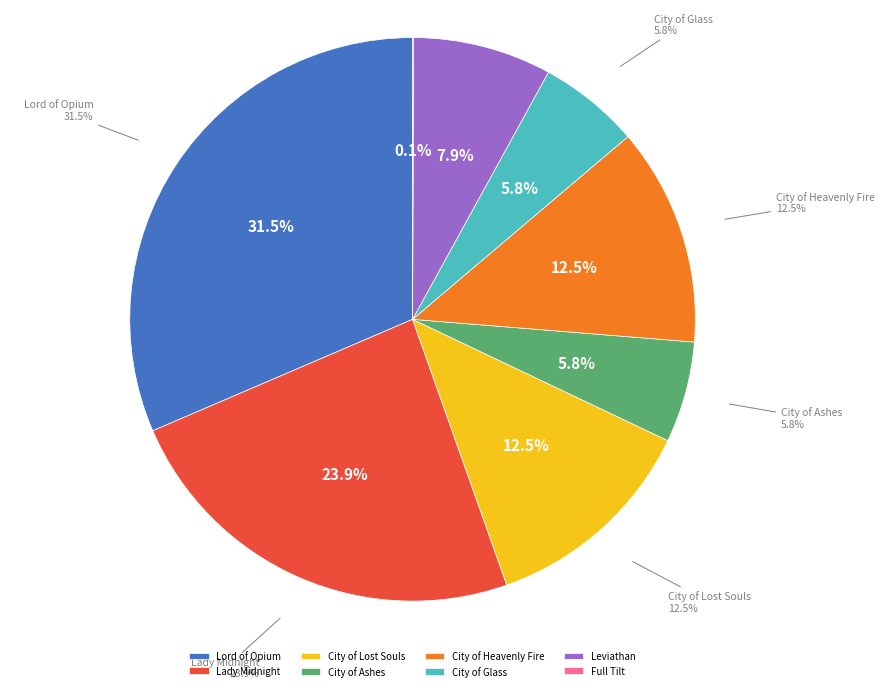

Is it true that Lord of Opium is 21% of the pie?

False